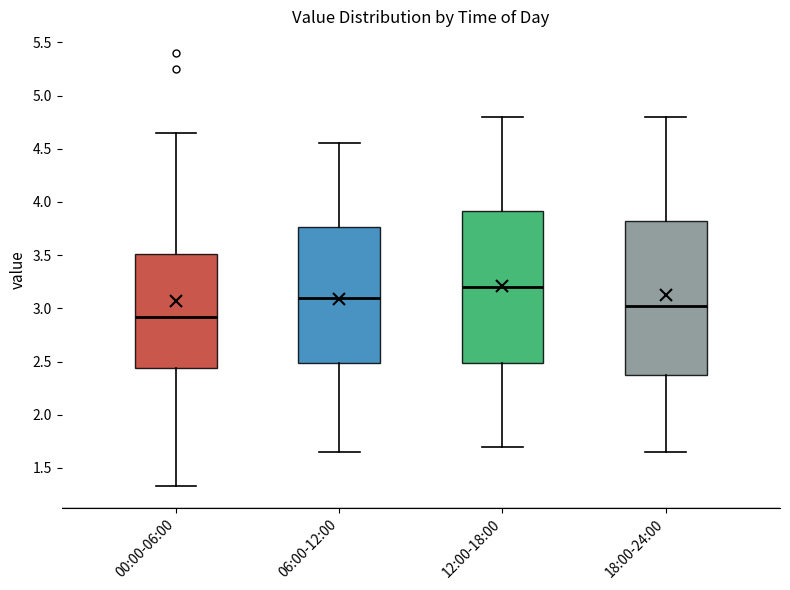

Reading left to right, transcribe this box plot: for each box, give where its median line is, the range the box spans, and where its two whiskers end, as read against the y-axis. The values are not printed on the chart, so give them approximately, as read against the axis.

00:00-06:00: median 2.90, box 2.45 to 3.50, whiskers 1.35 to 4.65
06:00-12:00: median 3.10, box 2.50 to 3.75, whiskers 1.65 to 4.55
12:00-18:00: median 3.20, box 2.50 to 3.90, whiskers 1.70 to 4.80
18:00-24:00: median 3.05, box 2.40 to 3.85, whiskers 1.65 to 4.80